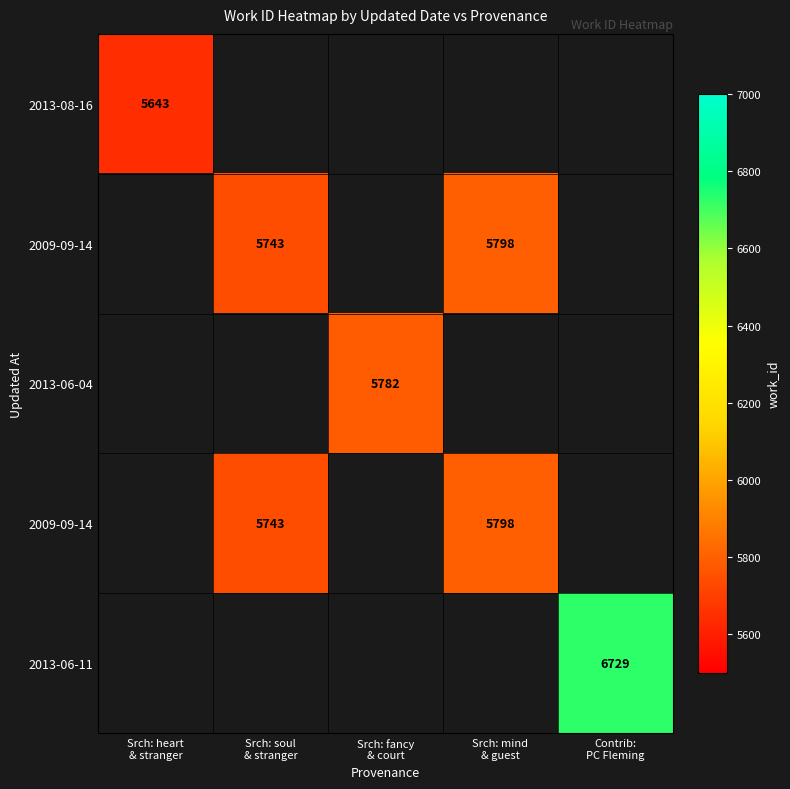

How many distinct data groups are displayed?

5